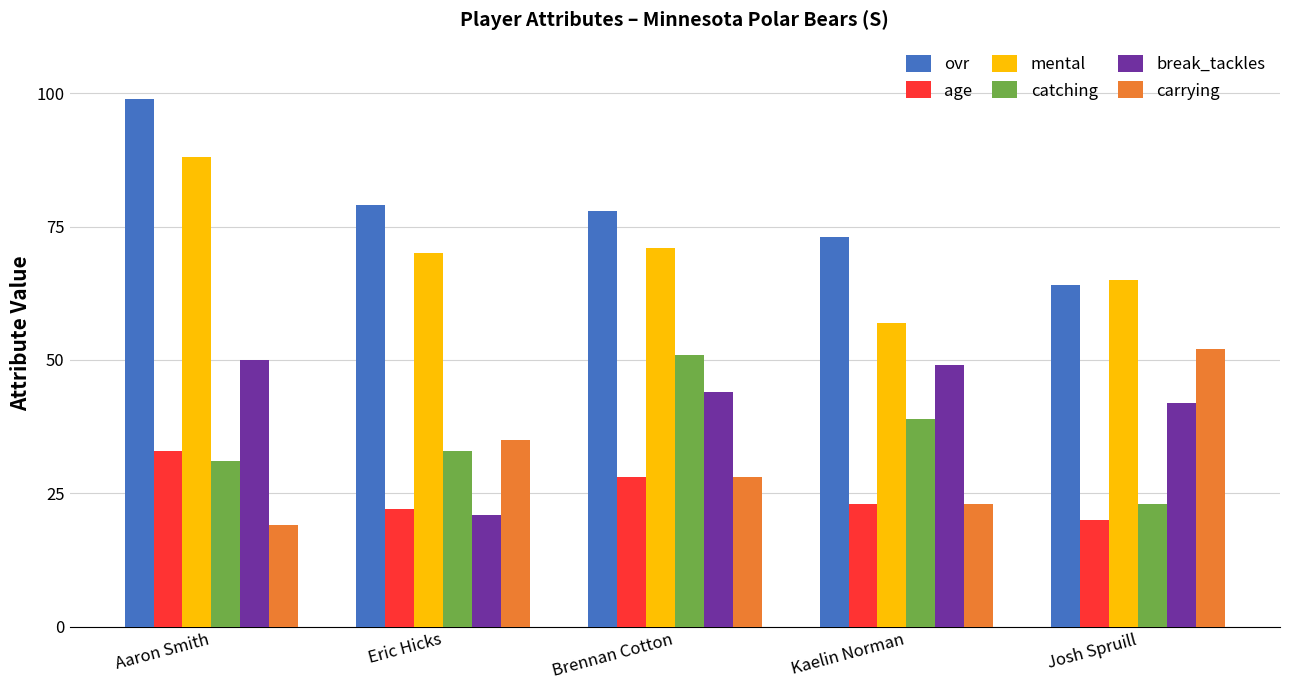

Which series has the largest total across all categories?

ovr